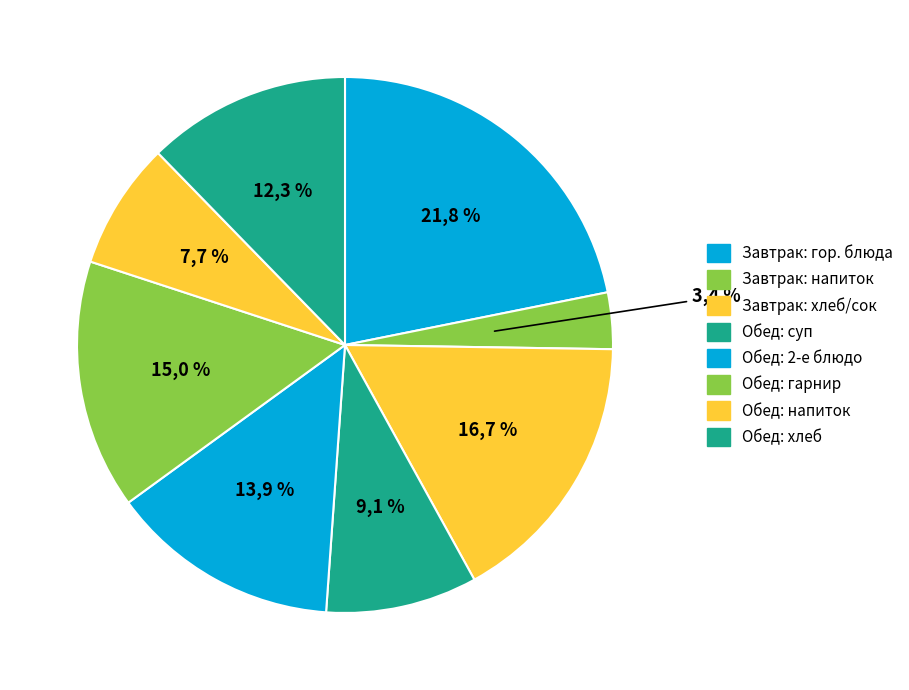

Does Хлеб пшеничный (завтрак) represent more than half of the total?

No